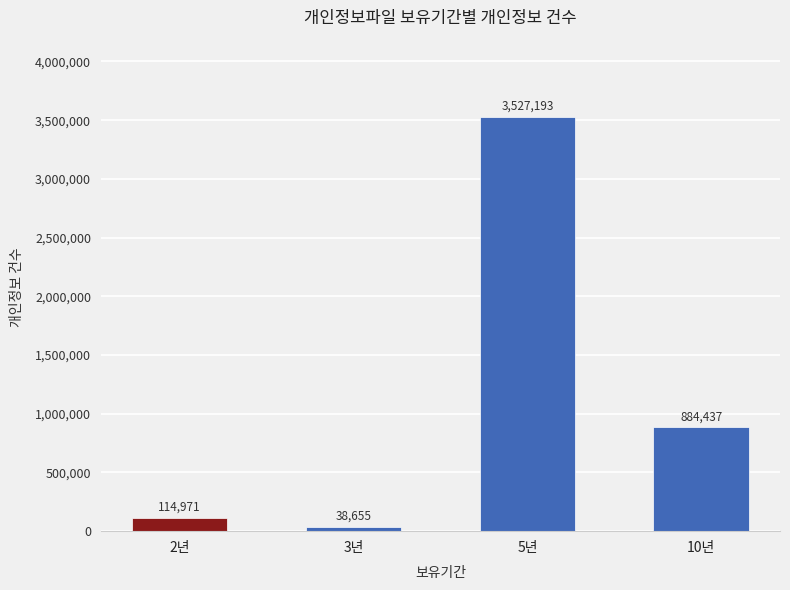

List the labels in order of value, largest first.

5년, 10년, 2년, 3년